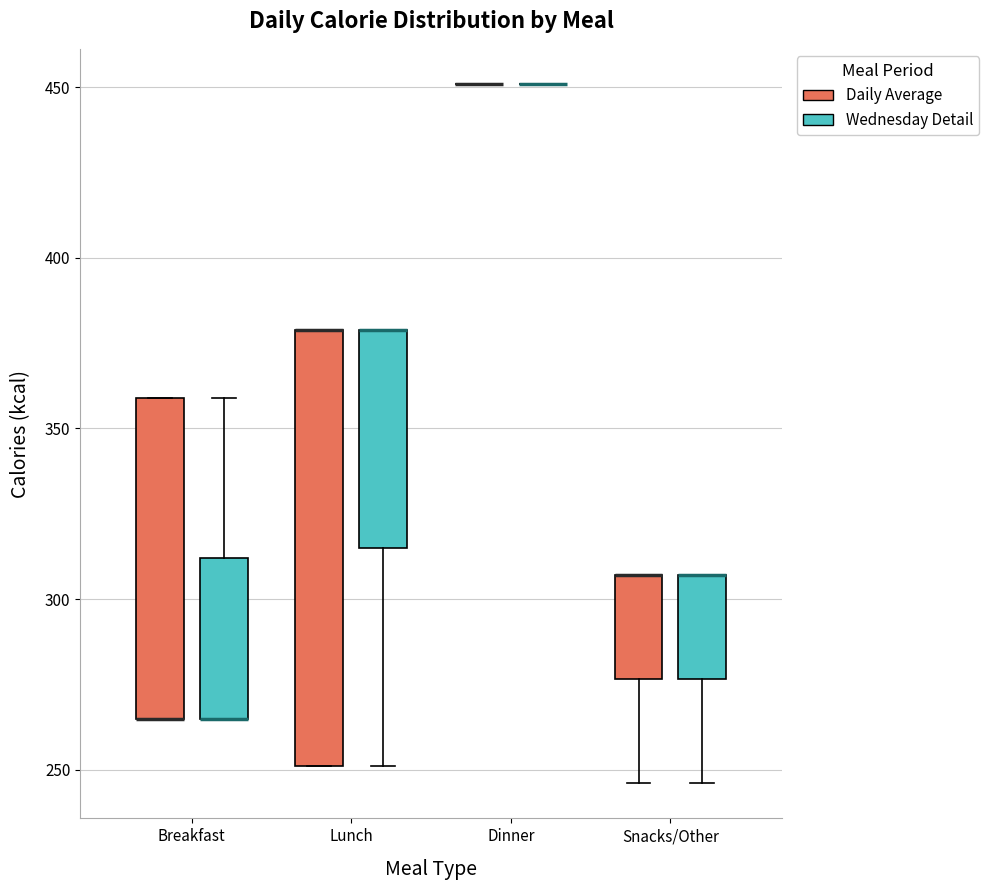

Reading left to right, transcribe this box plot: for each box, give where its median line is, the range the box spans, and where its two whiskers end, as read against the y-axis. The values are not printed on the chart, so give them approximately, as read against the axis.

Breakfast (Daily Average): median 265 (drawn on the box's lower edge), box 265 to 360, whiskers 265 to 360
Breakfast (Wednesday Detail): median 265 (drawn on the box's lower edge), box 265 to 310, whiskers 265 to 360
Lunch (Daily Average): median 380 (drawn on the box's upper edge), box 250 to 380, whiskers 250 to 380
Lunch (Wednesday Detail): median 380 (drawn on the box's upper edge), box 315 to 380, whiskers 250 to 380
Dinner (Daily Average): box collapsed to a line at 450, whiskers 450 to 450
Dinner (Wednesday Detail): box collapsed to a line at 450, whiskers 450 to 450
Snacks/Other (Daily Average): median 305 (drawn on the box's upper edge), box 275 to 305, whiskers 245 to 305
Snacks/Other (Wednesday Detail): median 305 (drawn on the box's upper edge), box 275 to 305, whiskers 245 to 305